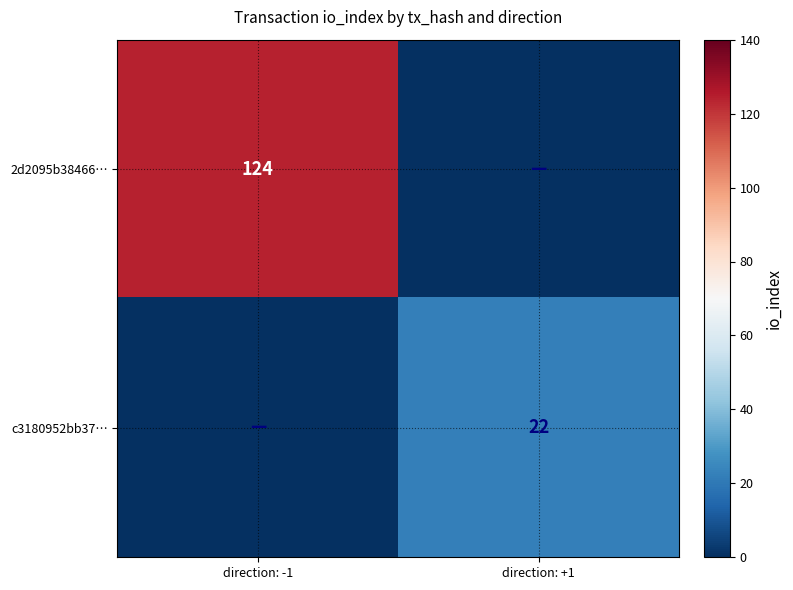

What is the greatest value displayed?

124